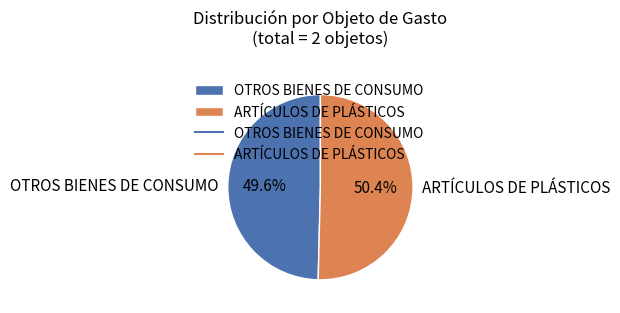

True or false: OTROS BIENES DE CONSUMO accounts for 50% of the total.

True